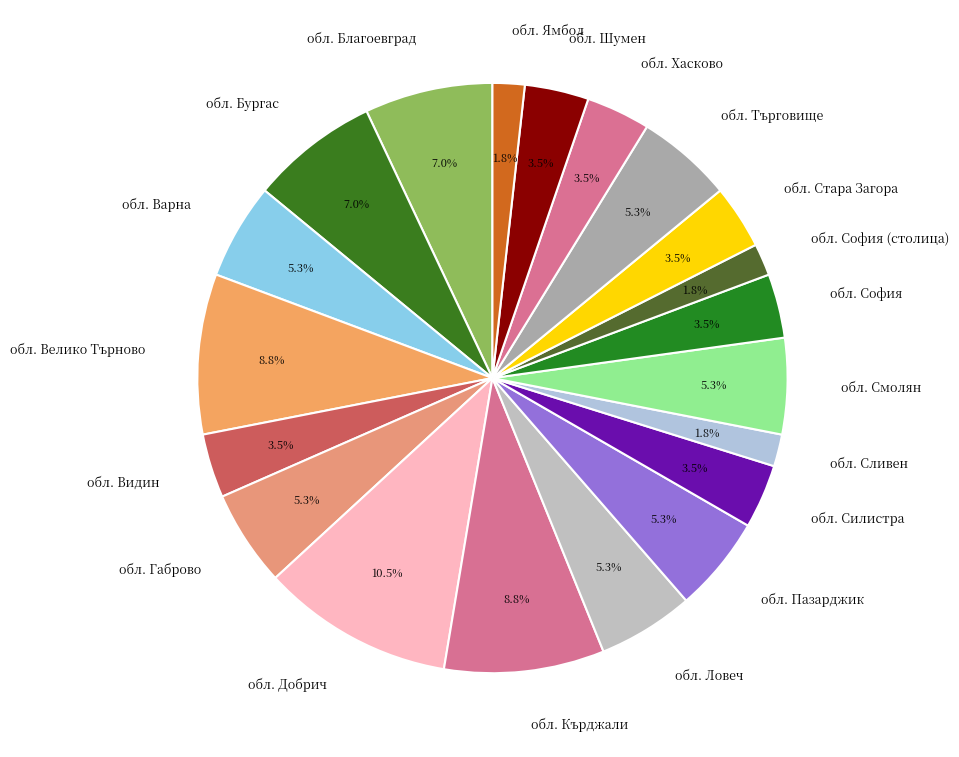

How many slices are in this pie chart?

20